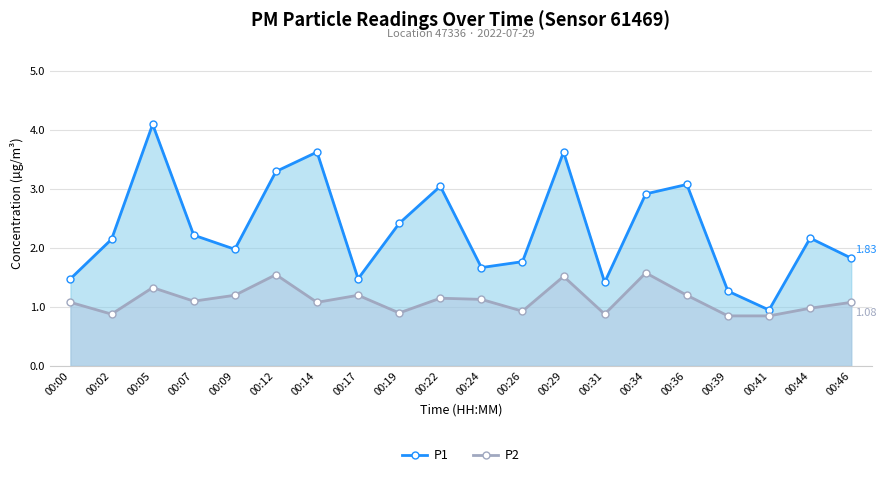

The P2 series shows 1.1 at 00:14. True or false?

True